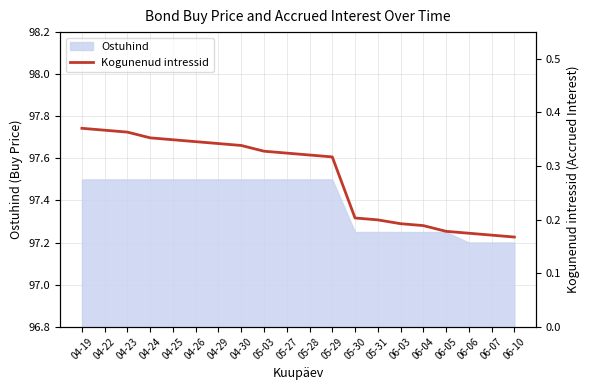

Rank the categories by value from lowest to highest.

06-10, 06-07, 06-06, 06-05, 06-04, 06-03, 05-31, 05-30, 05-29, 05-28, 05-27, 05-03, 04-30, 04-29, 04-26, 04-25, 04-24, 04-23, 04-22, 04-19